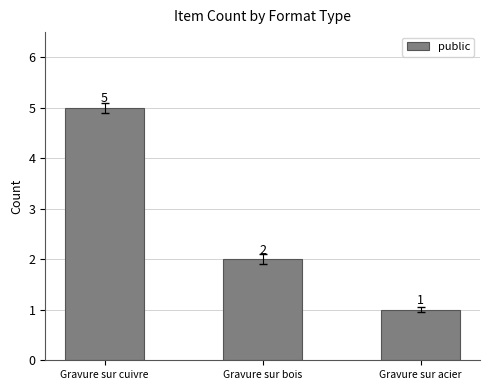

Is it true that the value at Gravure sur cuivre is 5?

True